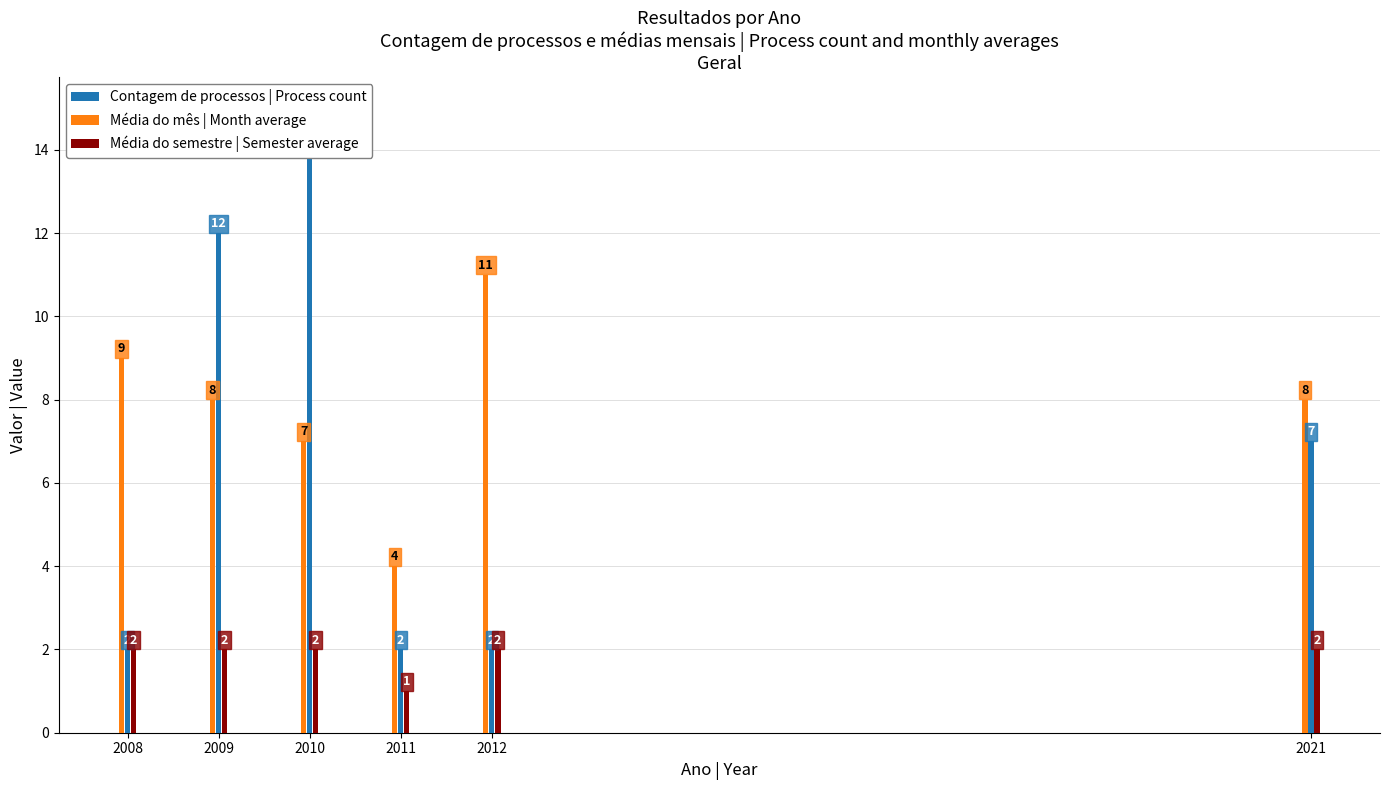

True or false: Contagem de processos | Process count has a value of 1 at 2012.

False